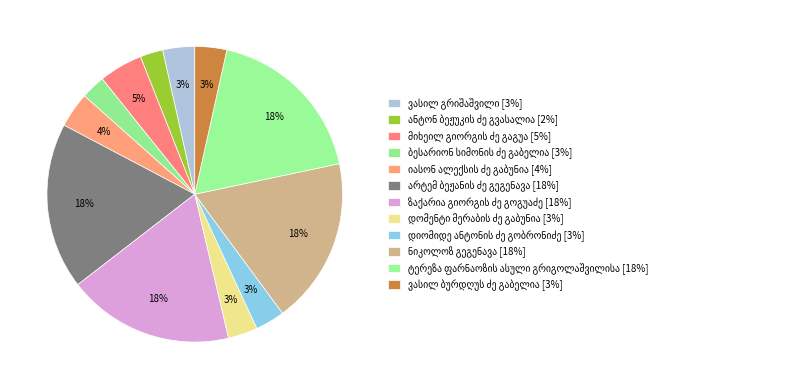

True or false: ვასილ გრიშაშვილი accounts for 13% of the total.

False